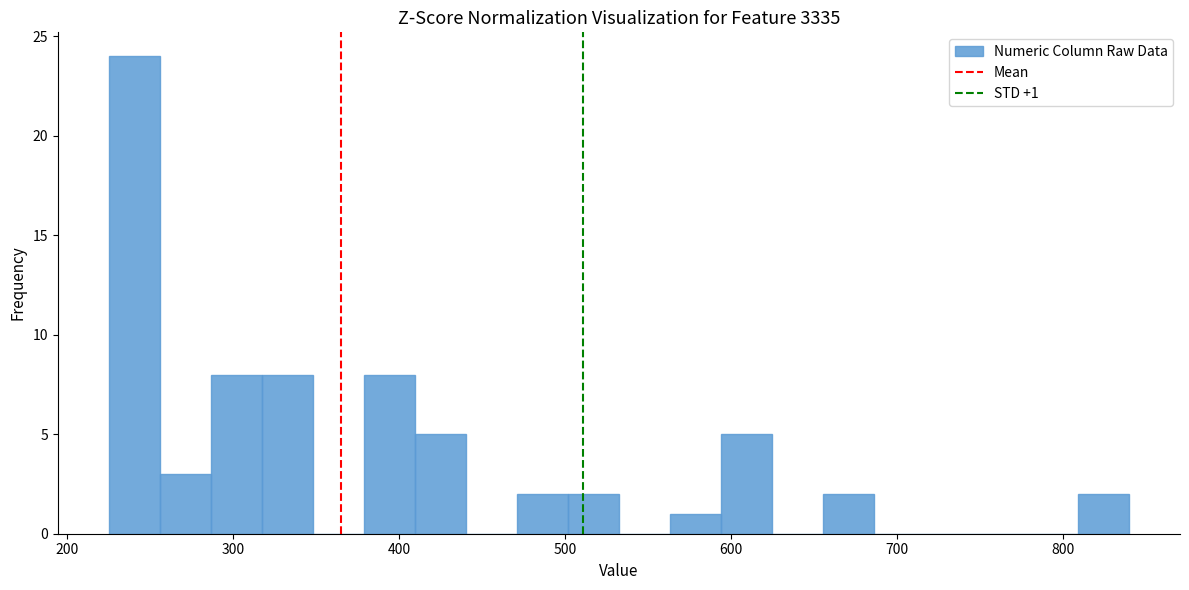

Read against the x-axis, roughly where is the centre of the tallest bar?

240